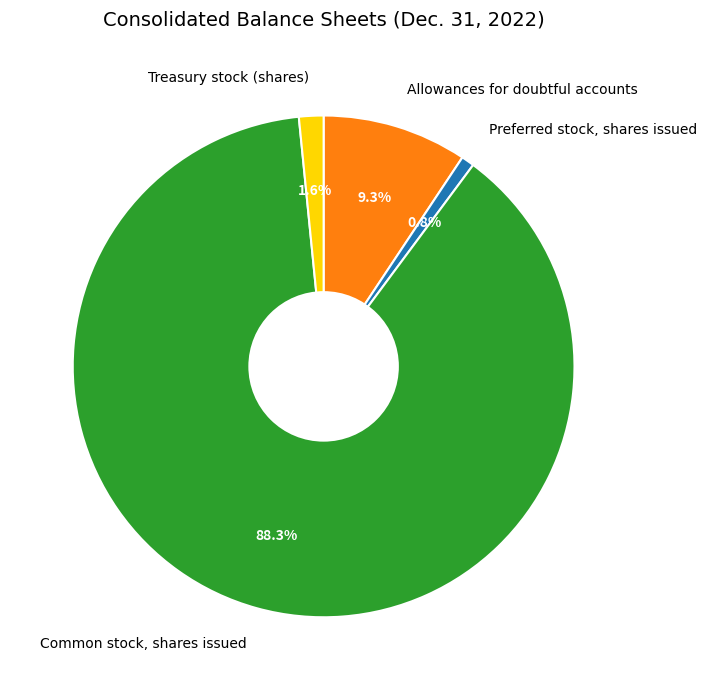

To the nearest percent, what is the difference between the Allowances for doubtful accounts and Treasury stock (shares) slice percentages?

8%